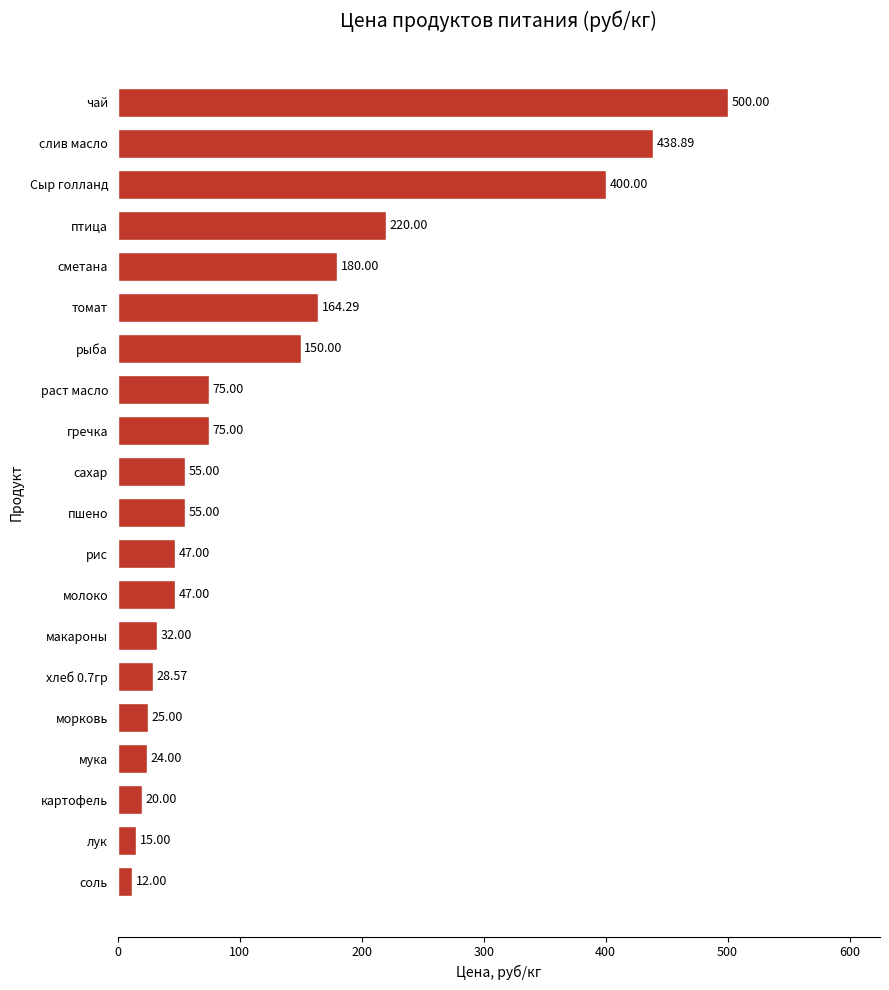

What is the difference between the values at рис and сахар?

8.0